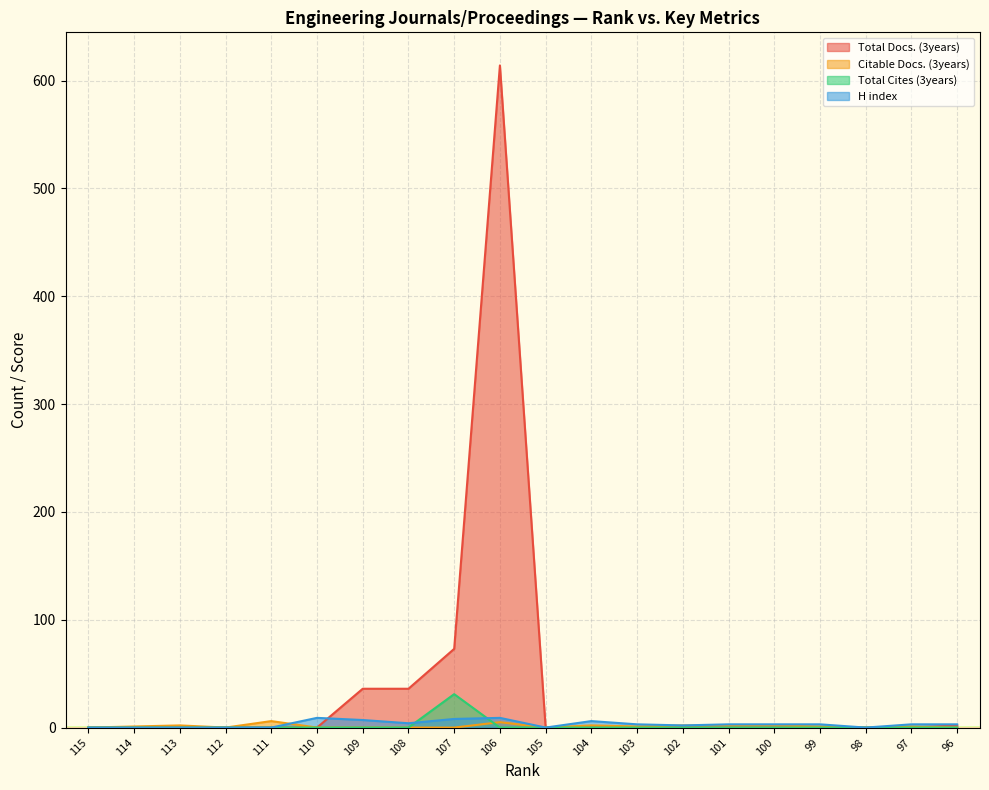

At how many categories does at least one series exceed 595?

1